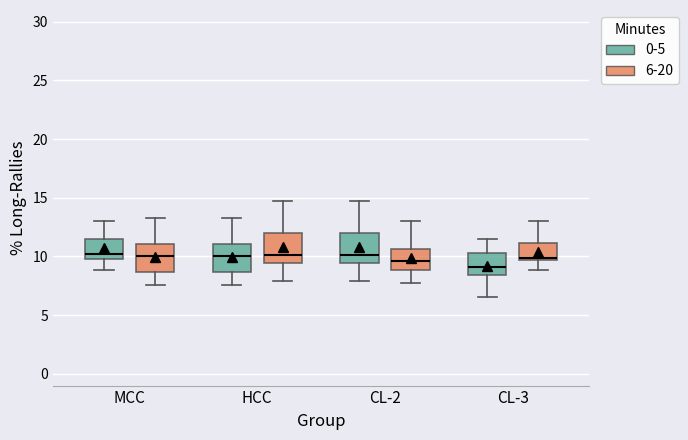

Reading left to right, transcribe this box plot: for each box, give where its median line is, the range the box spans, and where its two whiskers end, as read against the y-axis. The values are not printed on the chart, so give them approximately, as read against the axis.

MCC (0-5): median 10.0 (just above the box's lower edge), box 10.0 to 11.5, whiskers 9.0 to 13.0
MCC (6-20): median 10.0, box 8.5 to 11.0, whiskers 7.5 to 13.5
HCC (0-5): median 10.0, box 8.5 to 11.0, whiskers 7.5 to 13.5
HCC (6-20): median 10.0, box 9.5 to 12.0, whiskers 8.0 to 14.5
CL-2 (0-5): median 10.0, box 9.5 to 12.0, whiskers 8.0 to 14.5
CL-2 (6-20): median 9.5, box 9.0 to 10.5, whiskers 7.5 to 13.0
CL-3 (0-5): median 9.0, box 8.5 to 10.5, whiskers 6.5 to 11.5
CL-3 (6-20): median 10.0, box 9.5 to 11.0, whiskers 9.0 to 13.0